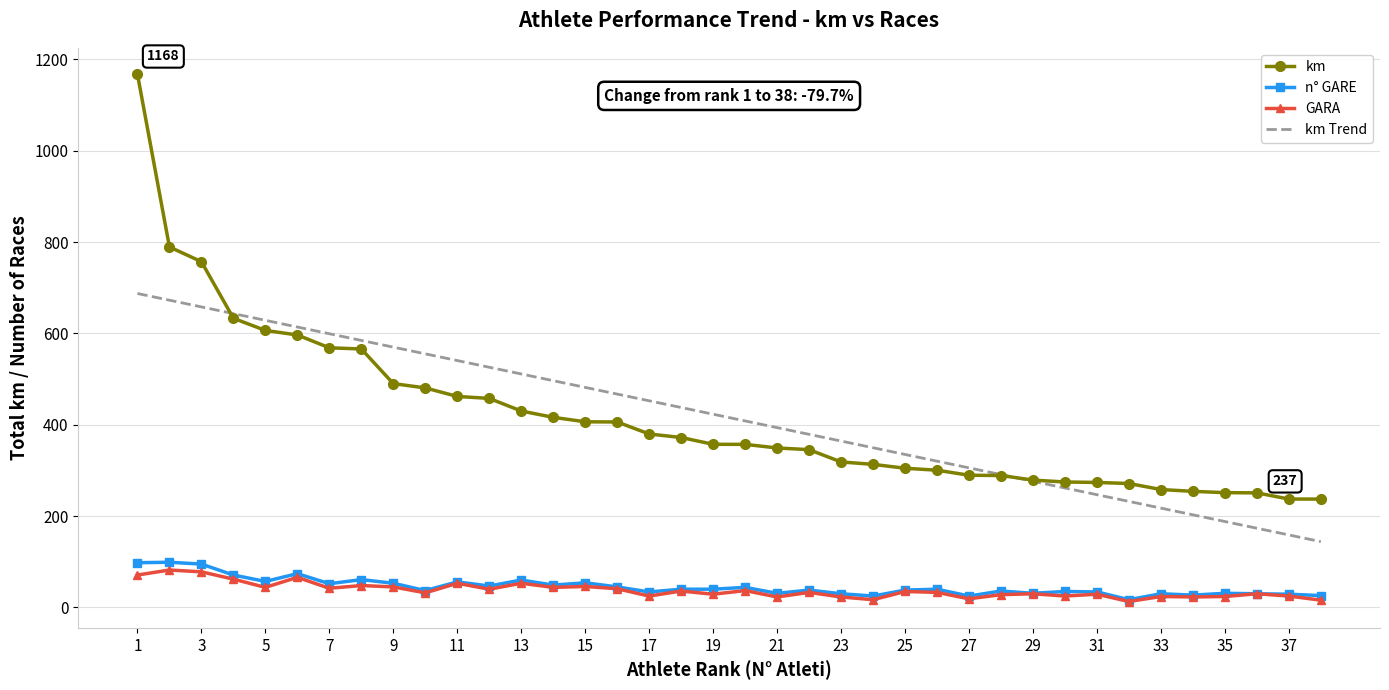

True or false: km and n° GARE cross at least once.

False